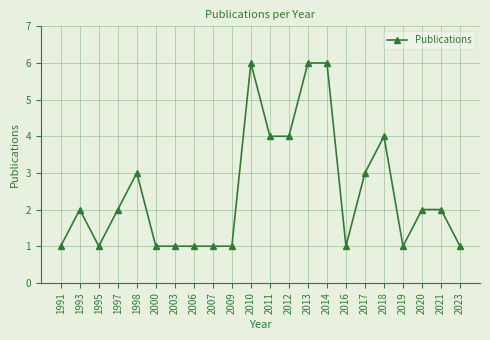

Reading left to right, what are all the values shown in this chart?

1991=1	1993=2	1995=1	1997=2	1998=3	2000=1	2003=1	2006=1	2007=1	2009=1	2010=6	2011=4	2012=4	2013=6	2014=6	2016=1	2017=3	2018=4	2019=1	2020=2	2021=2	2023=1